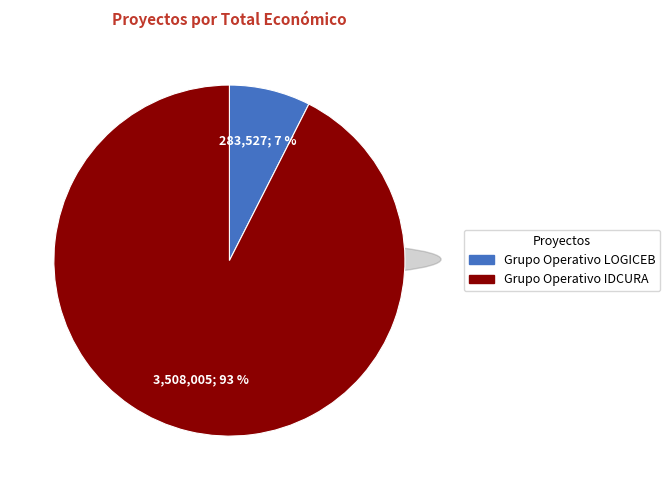

Which slice is the smallest?

Grupo Operativo LOGICEB